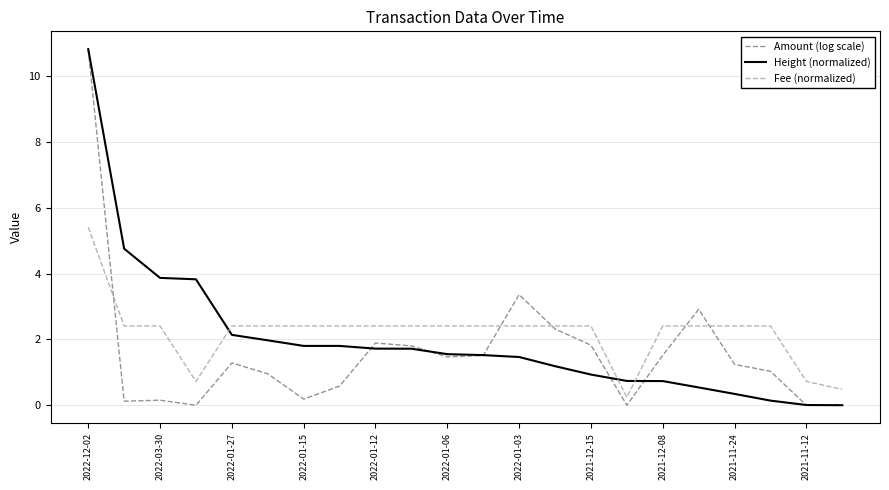

True or false: Height (normalized) and Fee (normalized) cross at least once.

True